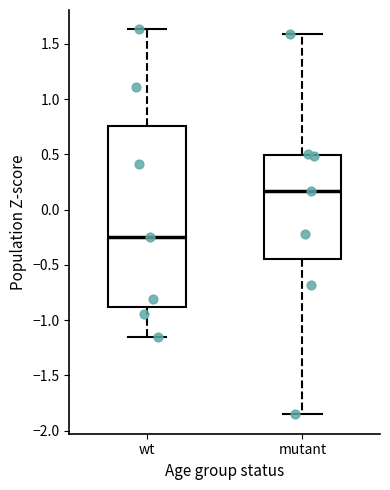

Where does the lower whisker of the box for wt end on the y-axis? The values are not printed on the chart, so give them approximately, as read against the axis.

-1.15